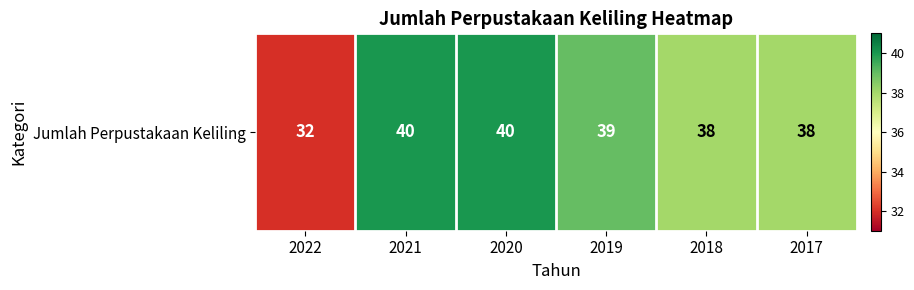

Reading left to right, what are all the values shown in this chart?

2022=32	2021=40	2020=40	2019=39	2018=38	2017=38